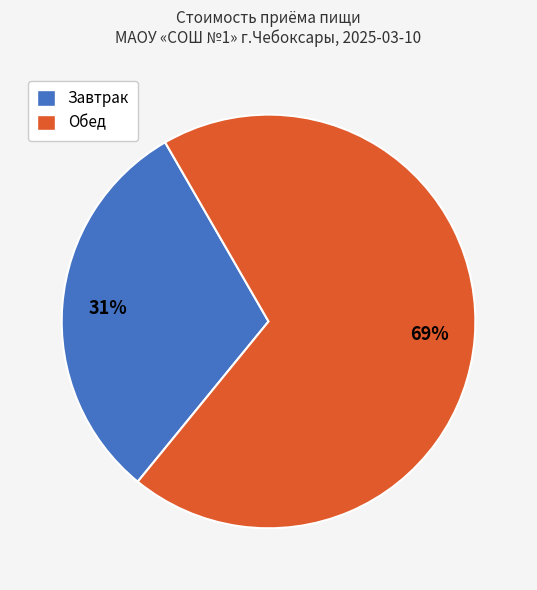

Which slice is the smallest?

Завтрак